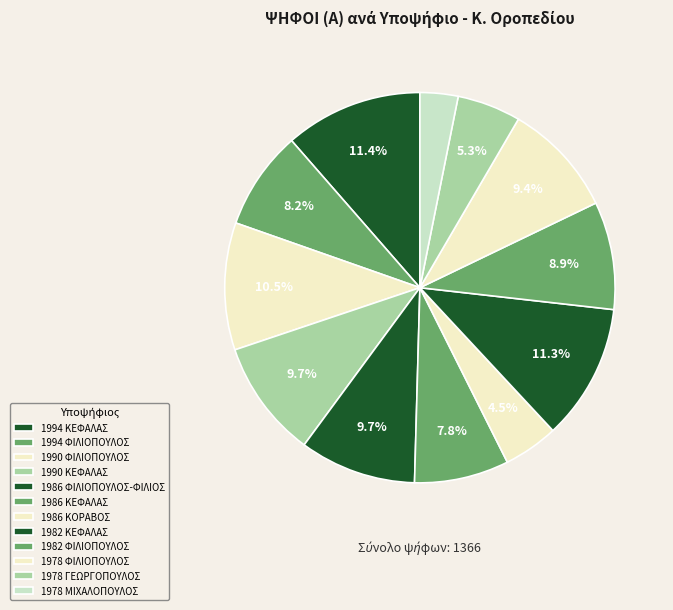

What is the change in value from 1994 ΦΙΛΙΟΠΟΥΛΟΣ to 1982 ΚΕΦΑΛΑΣ?

+42